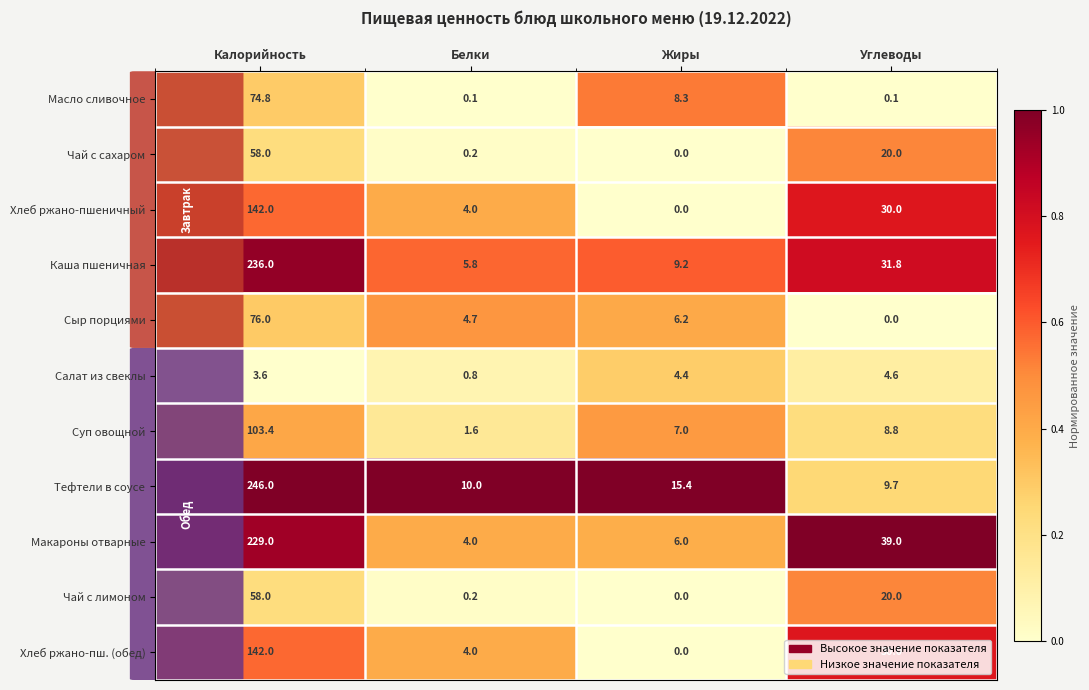

How many data points does each series have?

4